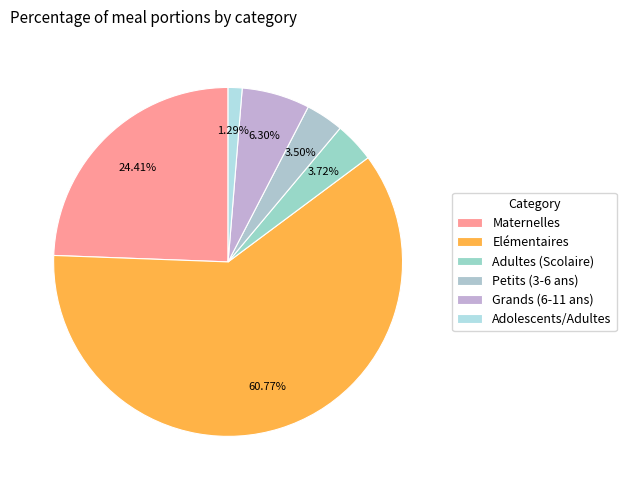

How many segments does this pie chart have?

6